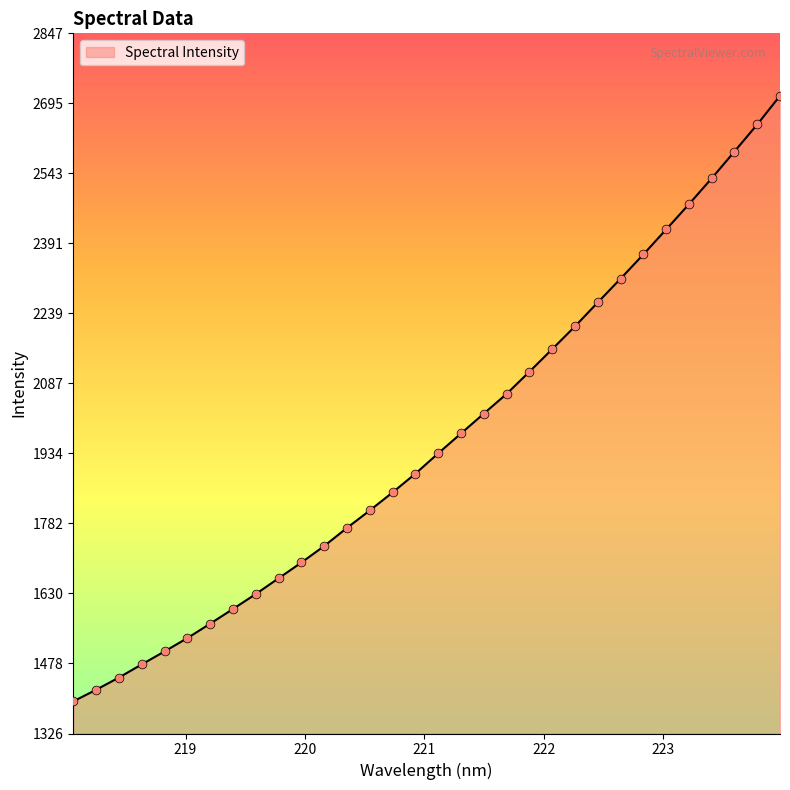

What is the difference between the maximum and minimum values?

1315.8